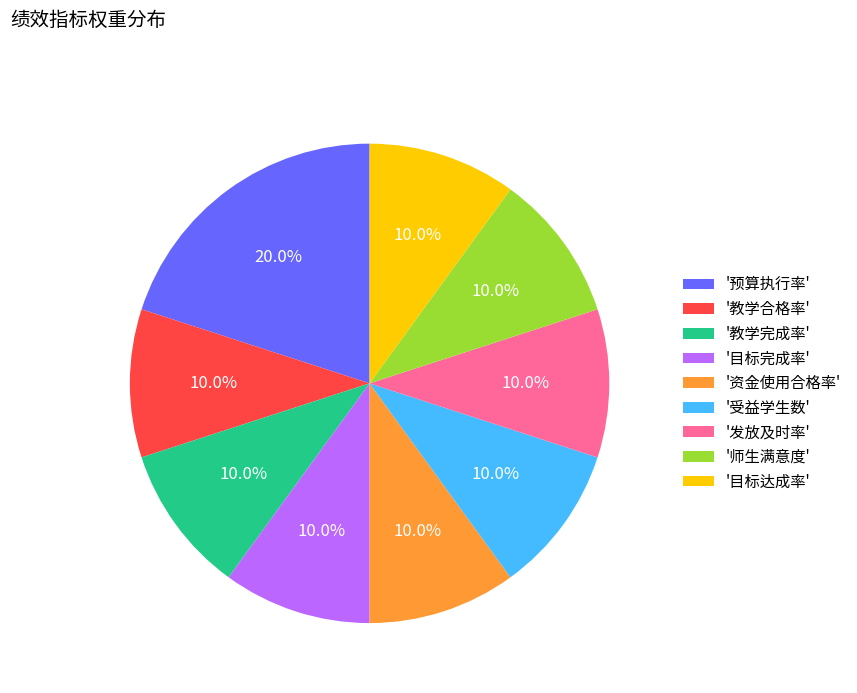

What percentage do '教学完成率' and '师生满意度' together represent?

20.0%